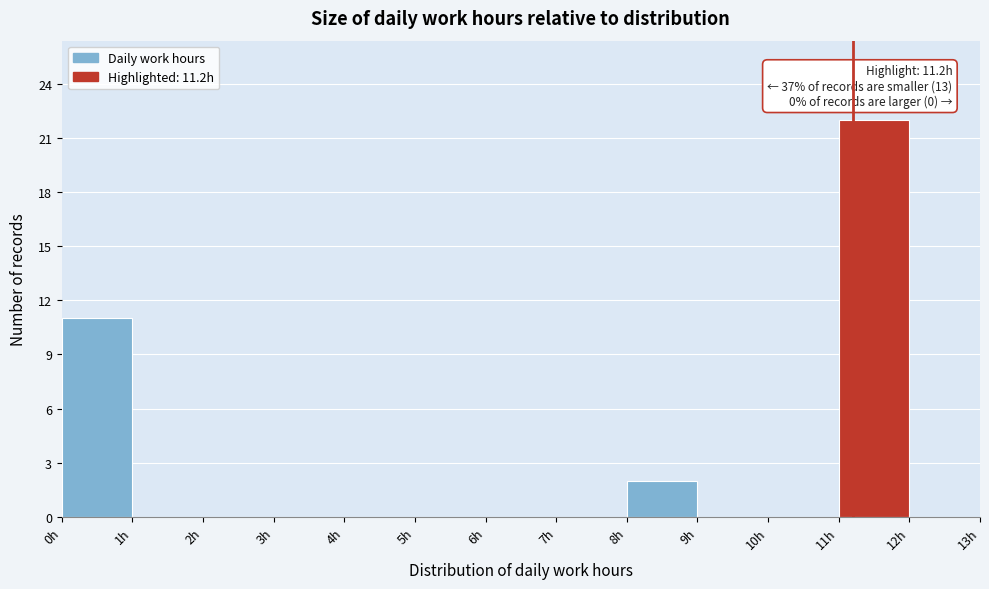

Which range on the x-axis has the tallest bar?

11 to 12